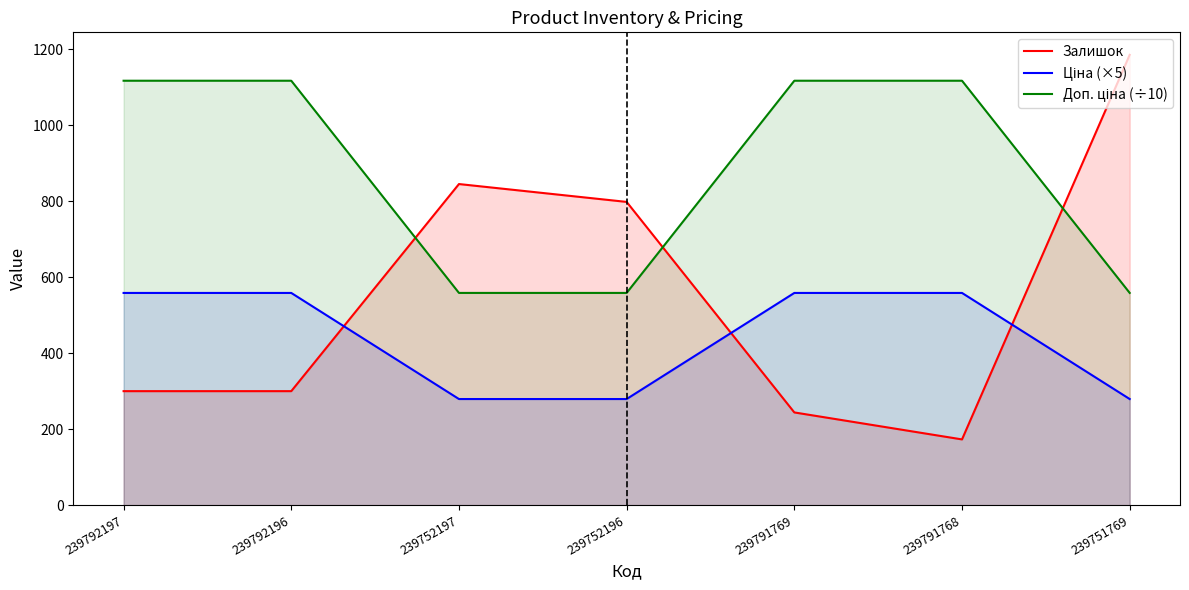

True or false: Доп. ціна (÷10) has more than 0 interior local peaks.

False